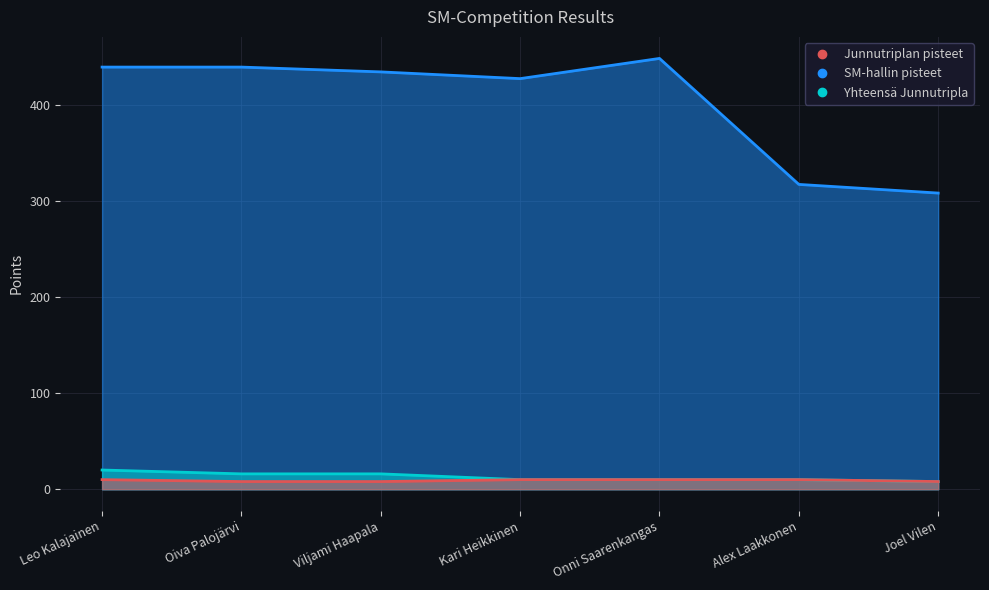

True or false: Junnutriplan pisteet and SM-hallin pisteet cross at least once.

False